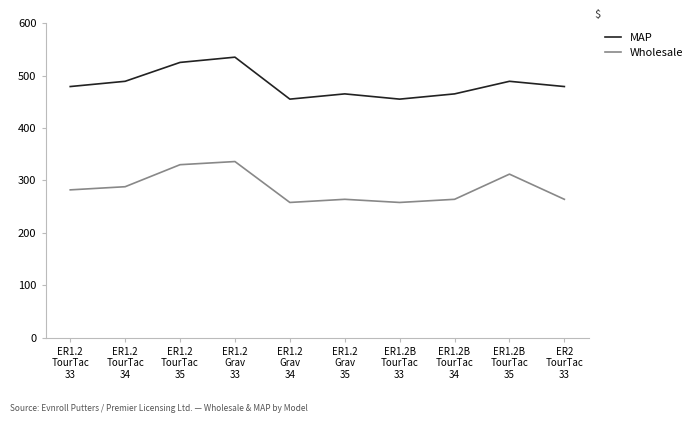

What is the lowest value of the Wholesale series?

258